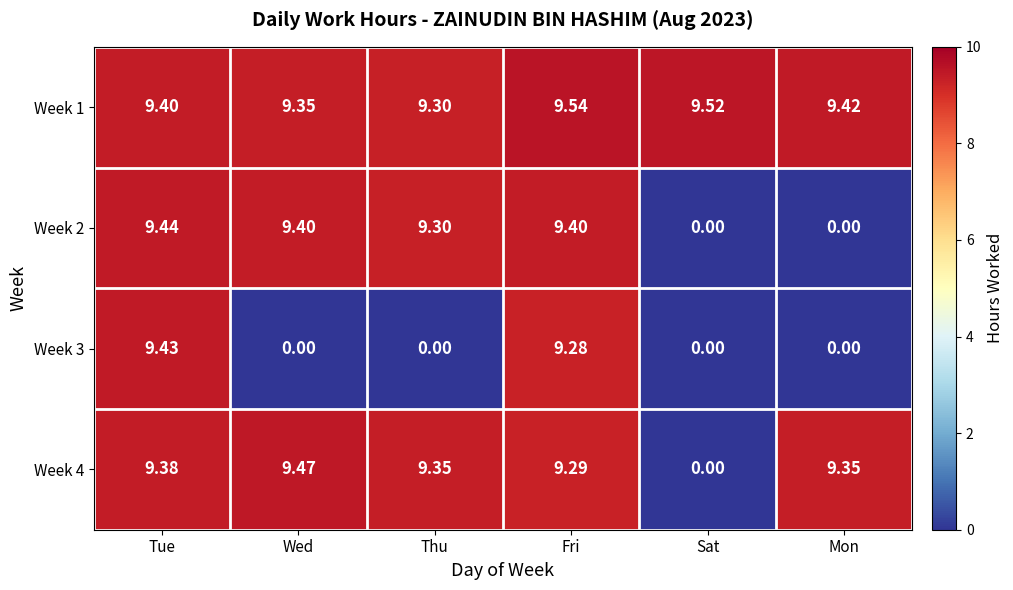

Which category has the highest value across all series?

Fri